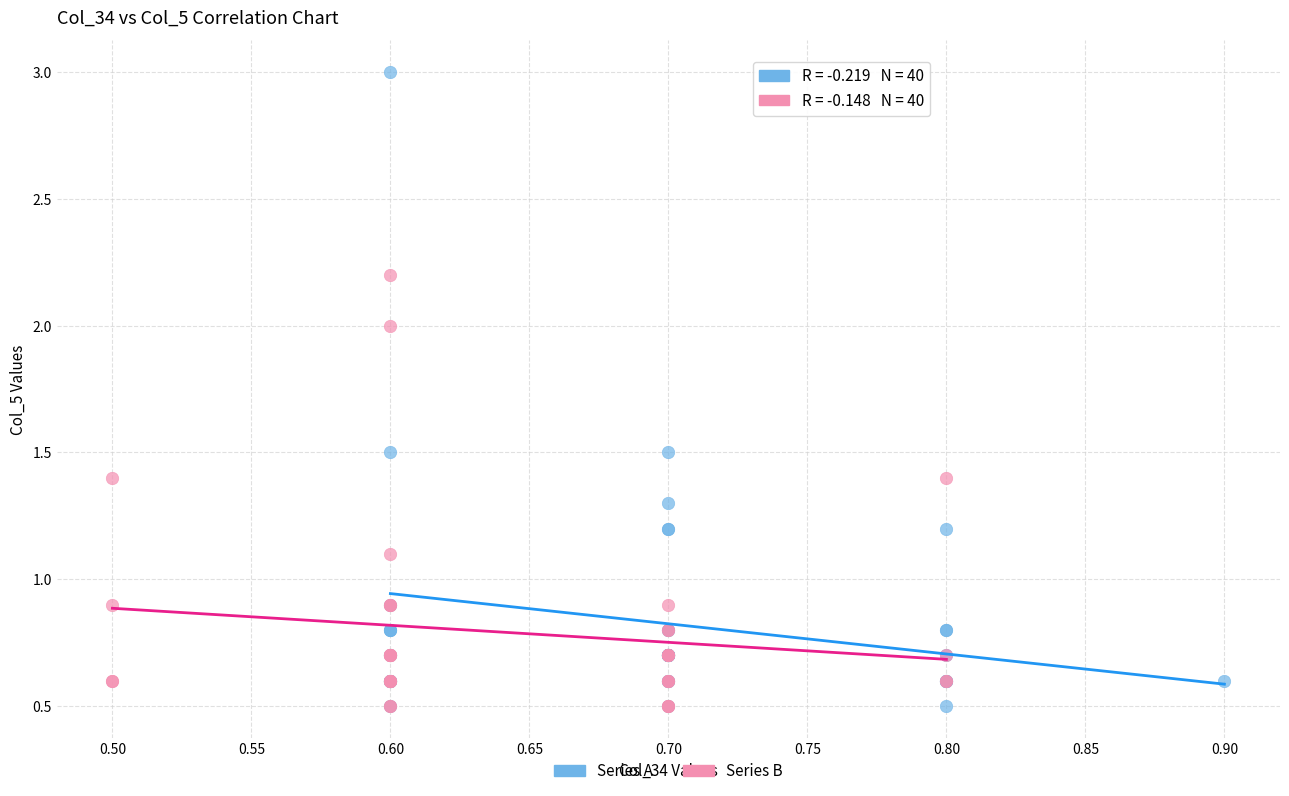

Which series has the widest spread of Y values?

Series A